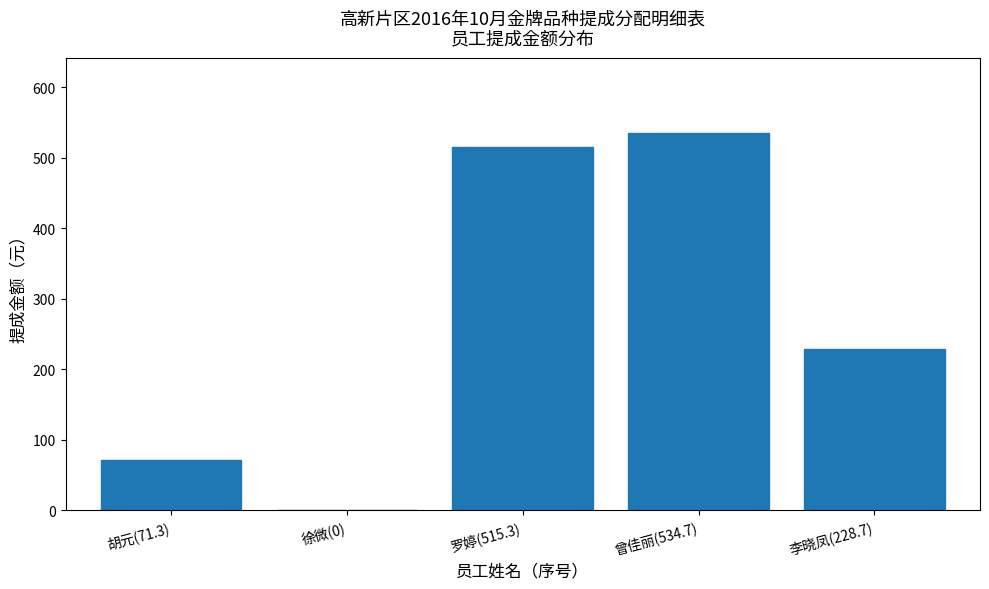

Where is the data nearest to the value 267?

李晓凤(228.7)